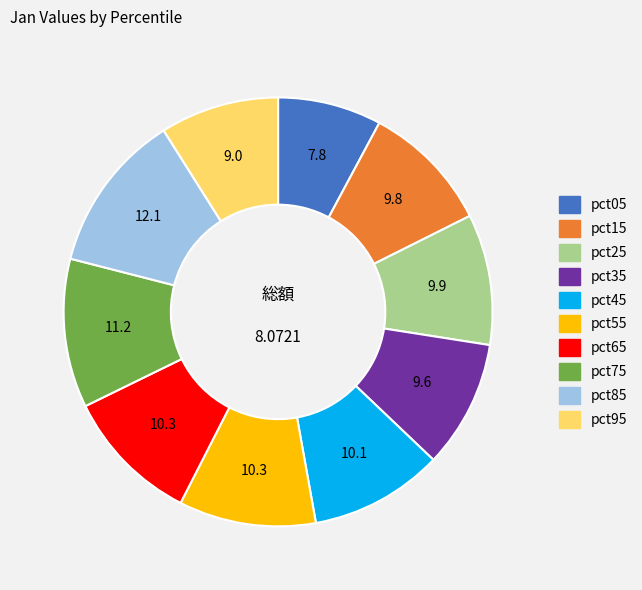

Do pct15 and pct45 together represent more than half of the pie?

No